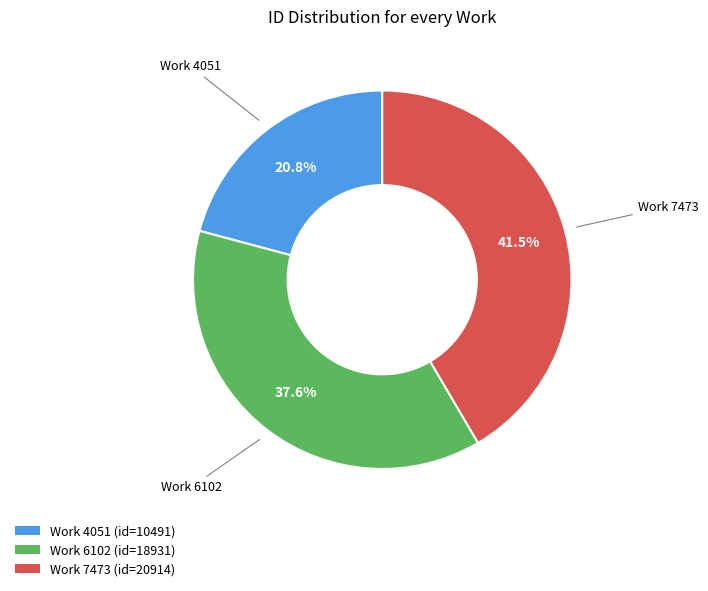

What is the total percentage of Work 6102 (id=18931) and Work 7473 (id=20914)?

79.2%